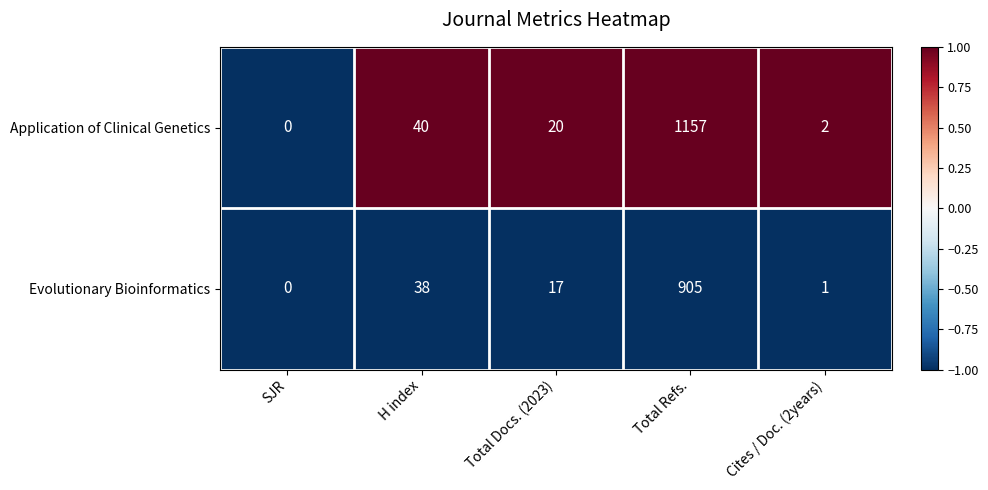

List the series in order of their overall mean, lowest first.

Evolutionary Bioinformatics, Application of Clinical Genetics